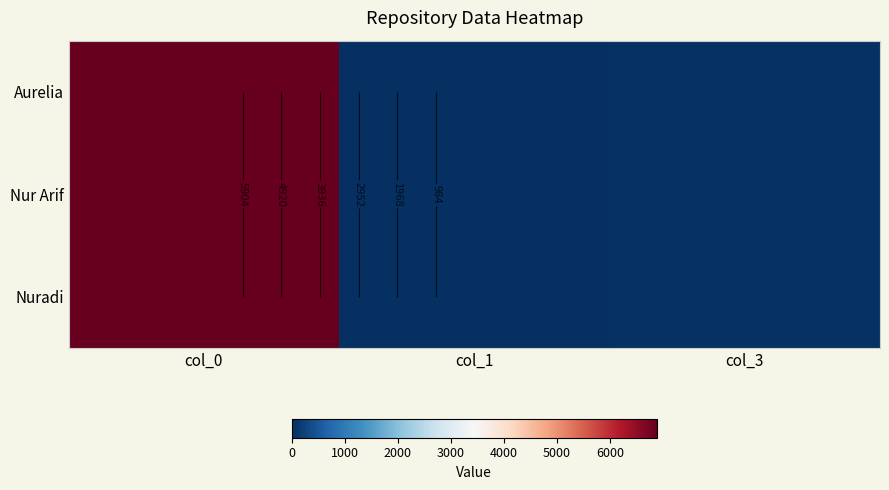

Which has a higher value, col_0 or col_1?

col_0